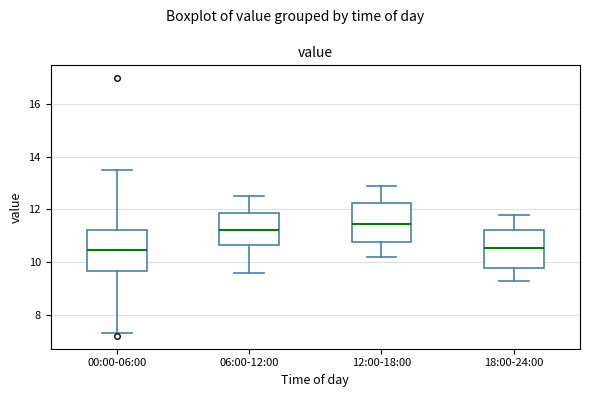

Reading left to right, read every box against the y-axis: the position of its median line, the range the box covers, and the ends of its whiskers. The values are not printed on the chart, so give them approximately, as read against the axis.

00:00-06:00: median 10.4, box 9.6 to 11.2, whiskers 7.4 to 13.4
06:00-12:00: median 11.2, box 10.6 to 11.8, whiskers 9.6 to 12.6
12:00-18:00: median 11.4, box 10.8 to 12.2, whiskers 10.2 to 13.0
18:00-24:00: median 10.6, box 9.8 to 11.2, whiskers 9.4 to 11.8